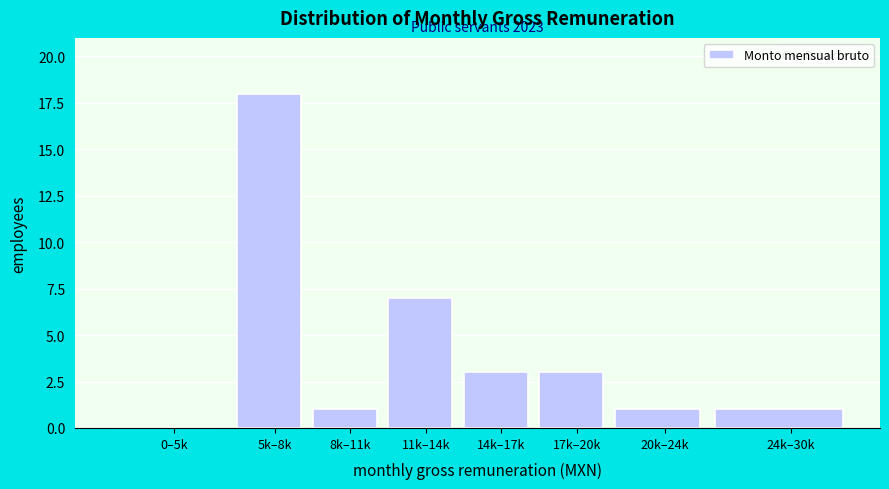

Reading left to right, transcribe all the data shown in this chart.

0–5k=0	5k–8k=18	8k–11k=1	11k–14k=7	14k–17k=3	17k–20k=3	20k–24k=1	24k–30k=1